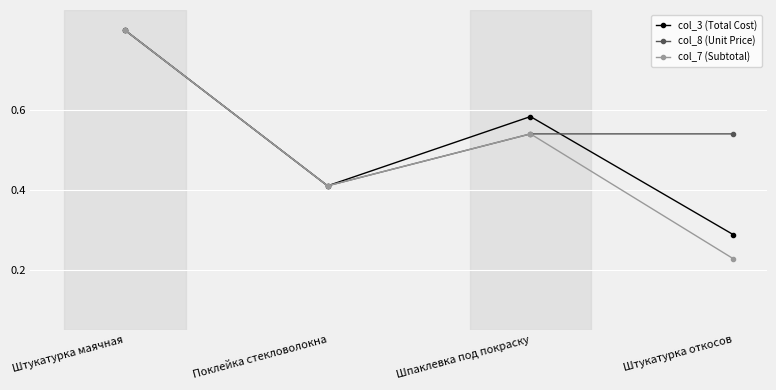

At which category does the chart reach its peak across all series?

Штукатурка маячная